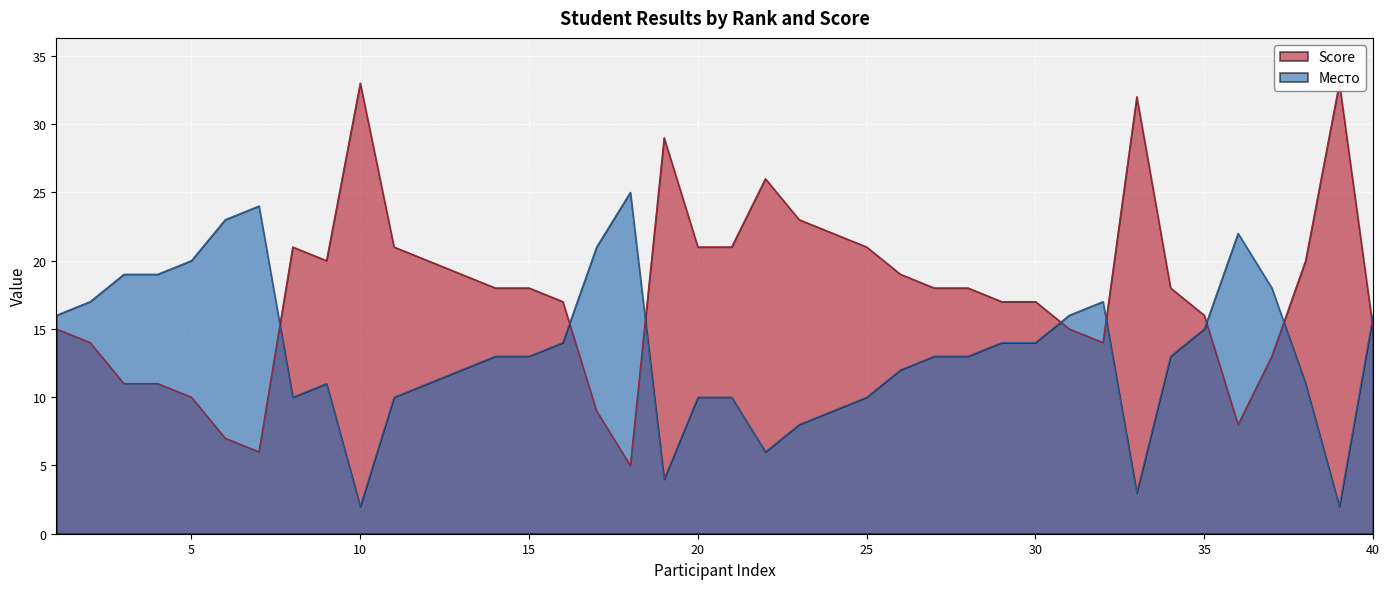

Which label corresponds to the largest value in the chart?

10